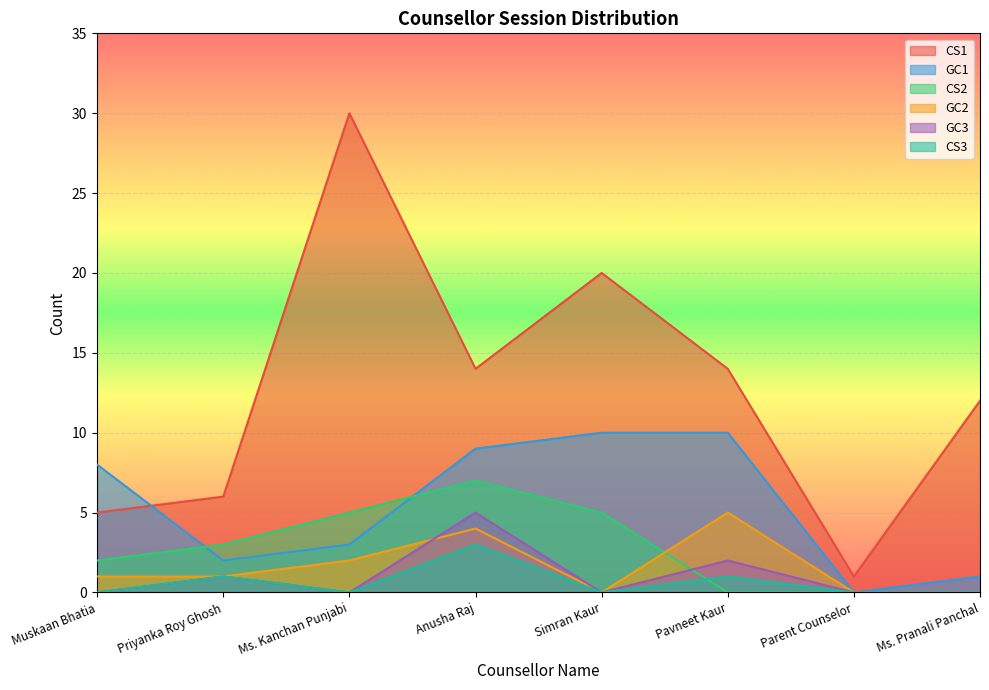

What is the difference between the highest and lowest values at Simran Kaur?

20